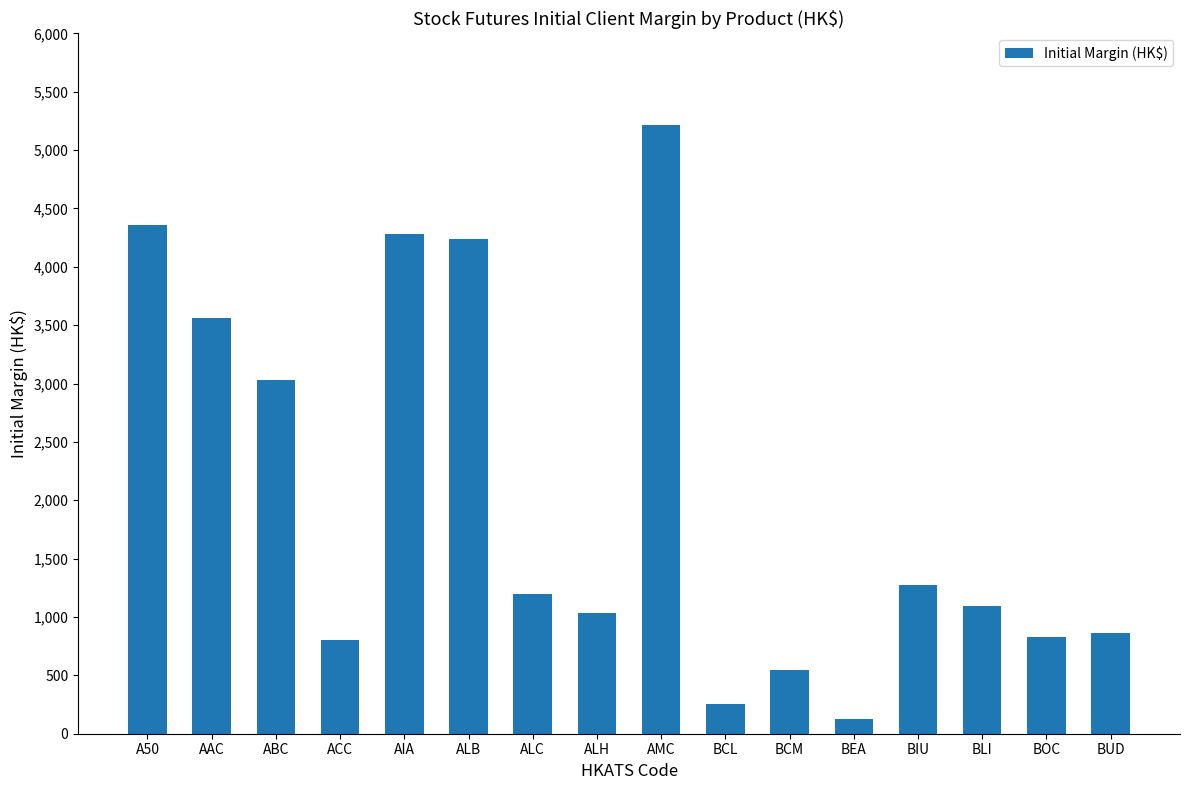

The value at BLI is 1093. True or false?

True